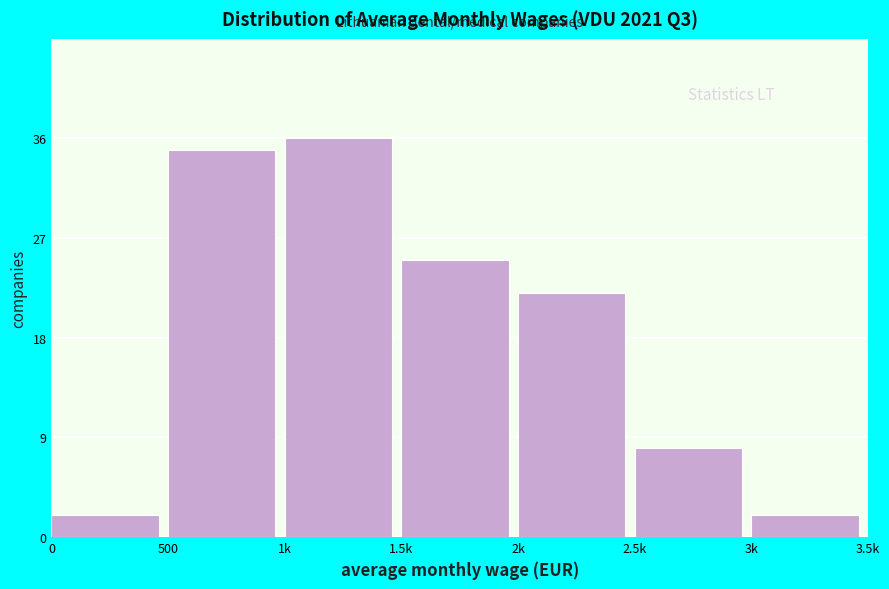

Reading right to left, what are all the values shown in this chart?

2	8	22	25	36	35	2